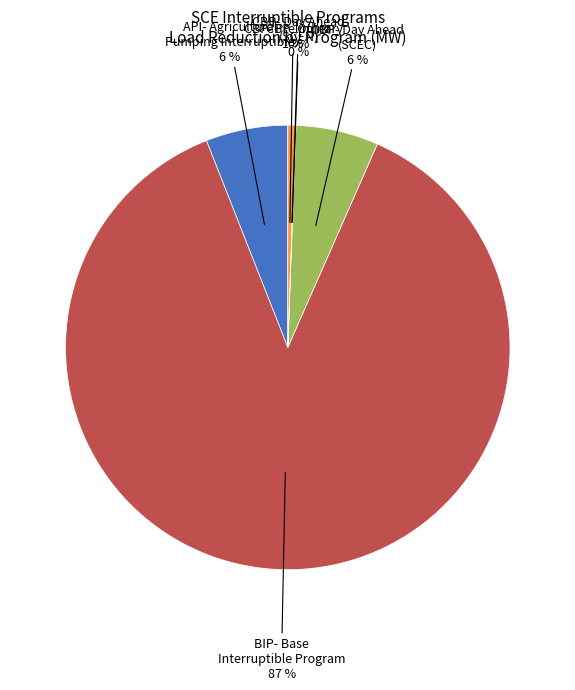

Is there any slice that represents more than half of the pie?

Yes